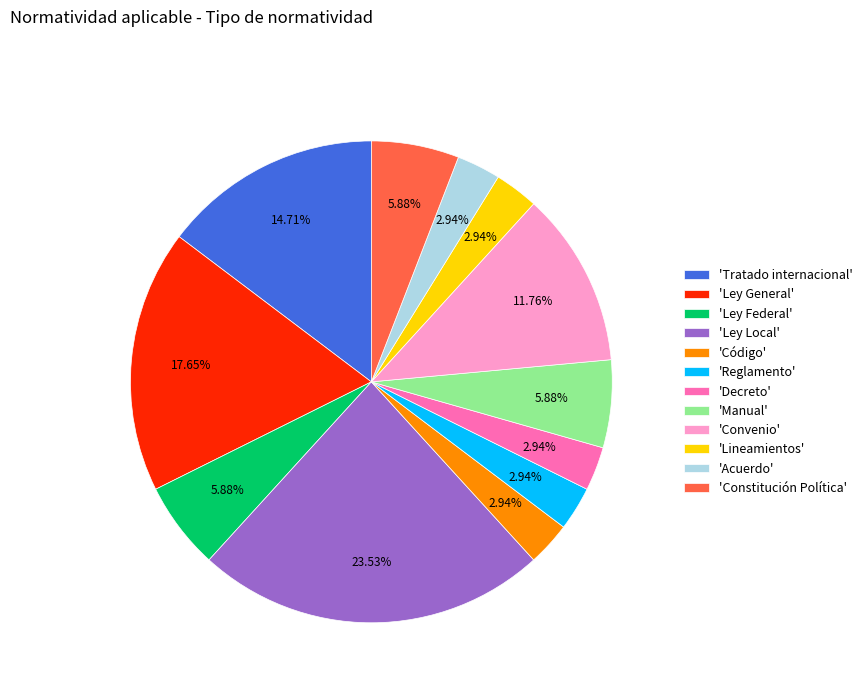

To the nearest percent, what is the average slice percentage?

8%